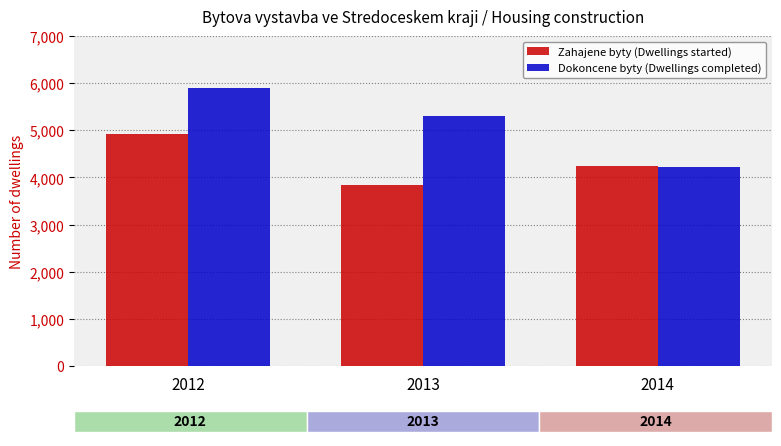

Which category has the highest value across all series?

2012